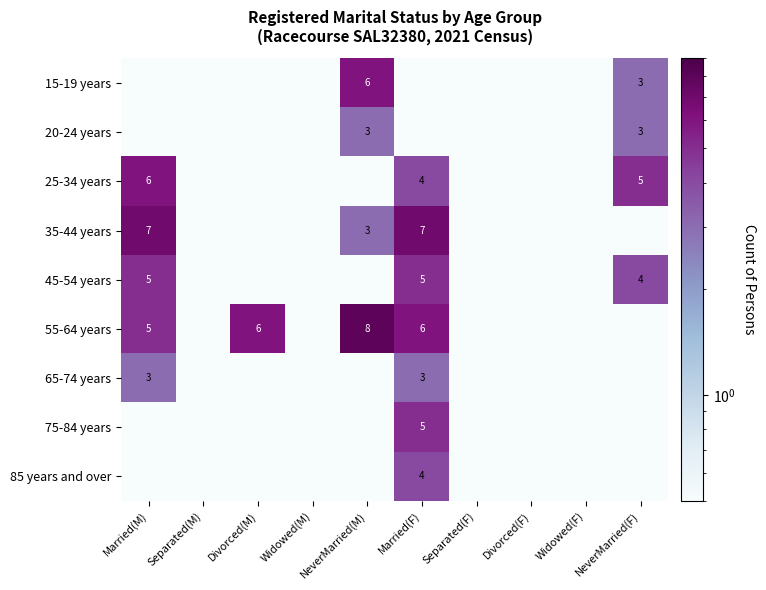

The 85 years and over series shows 0.1 at Separated(M). True or false?

True